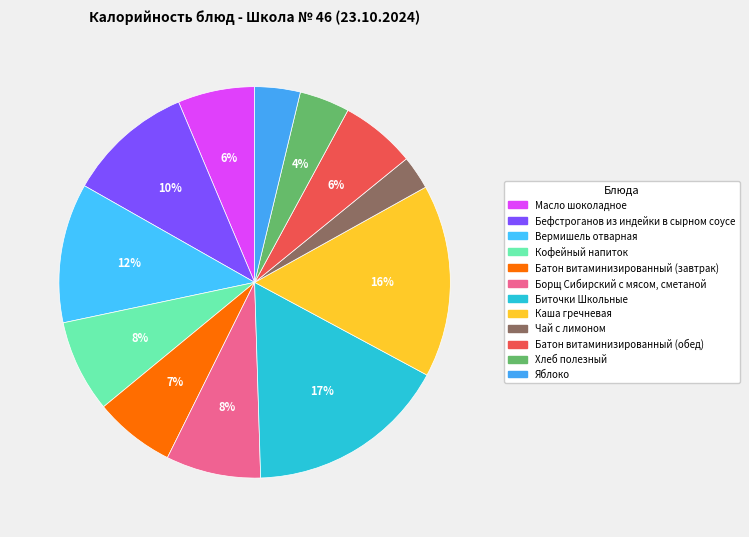

Do Каша гречневая and Вермишель отварная together represent more than half of the pie?

No